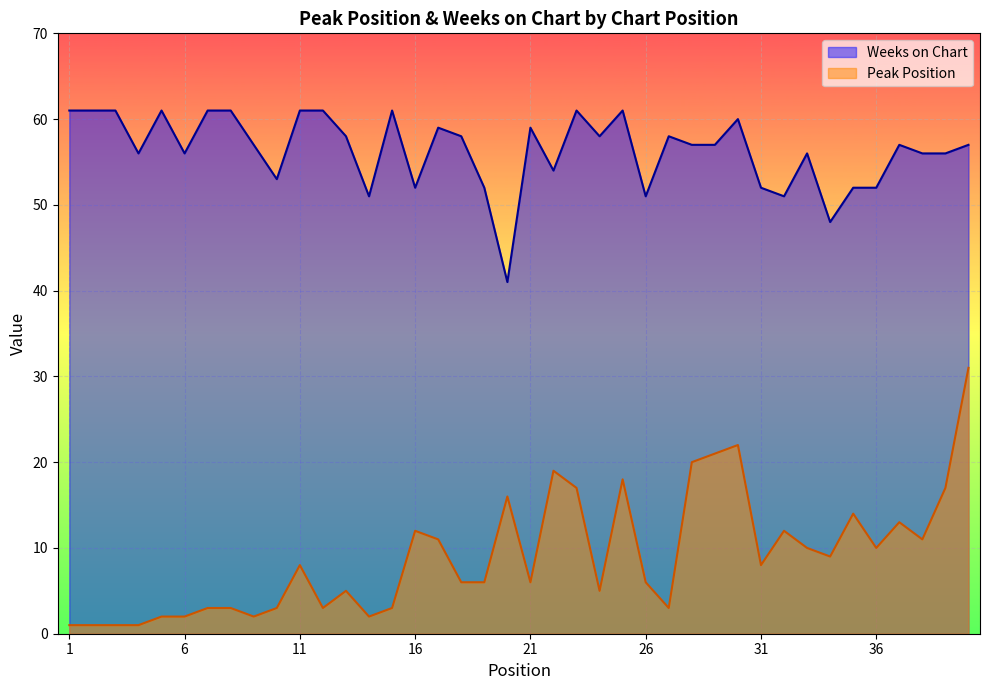

At which category does Peak Position reach its first local valley?

9